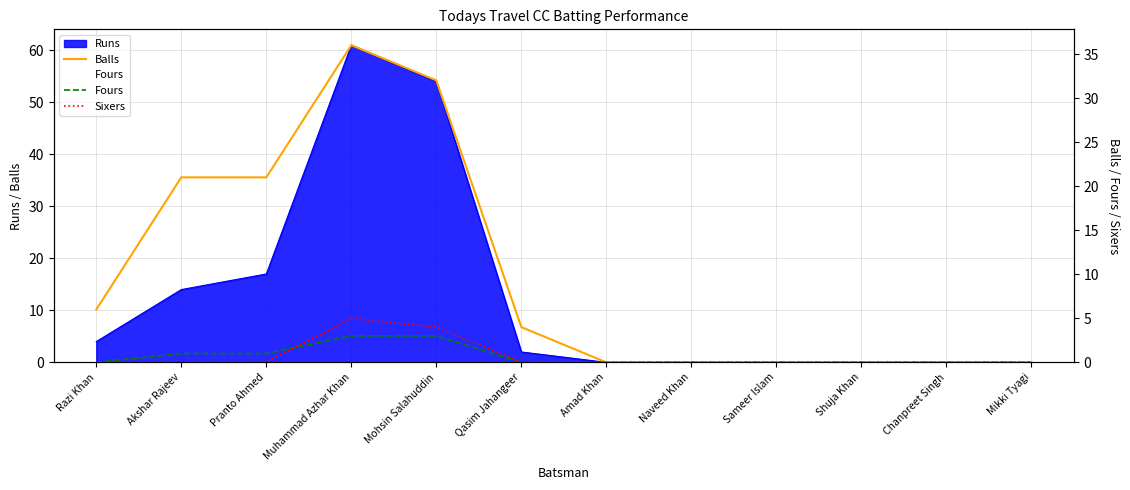

True or false: Fours has a value of 1 at Akshar Rajeev.

False